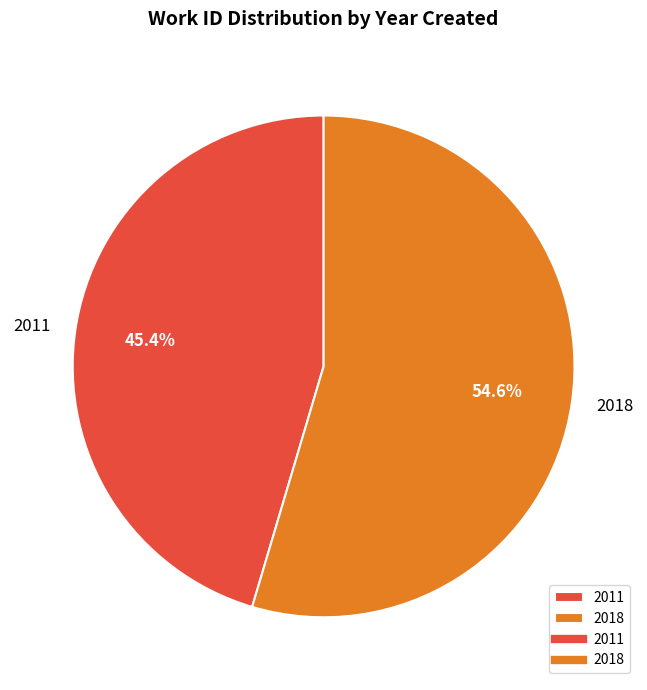

How many slices are in this pie chart?

2